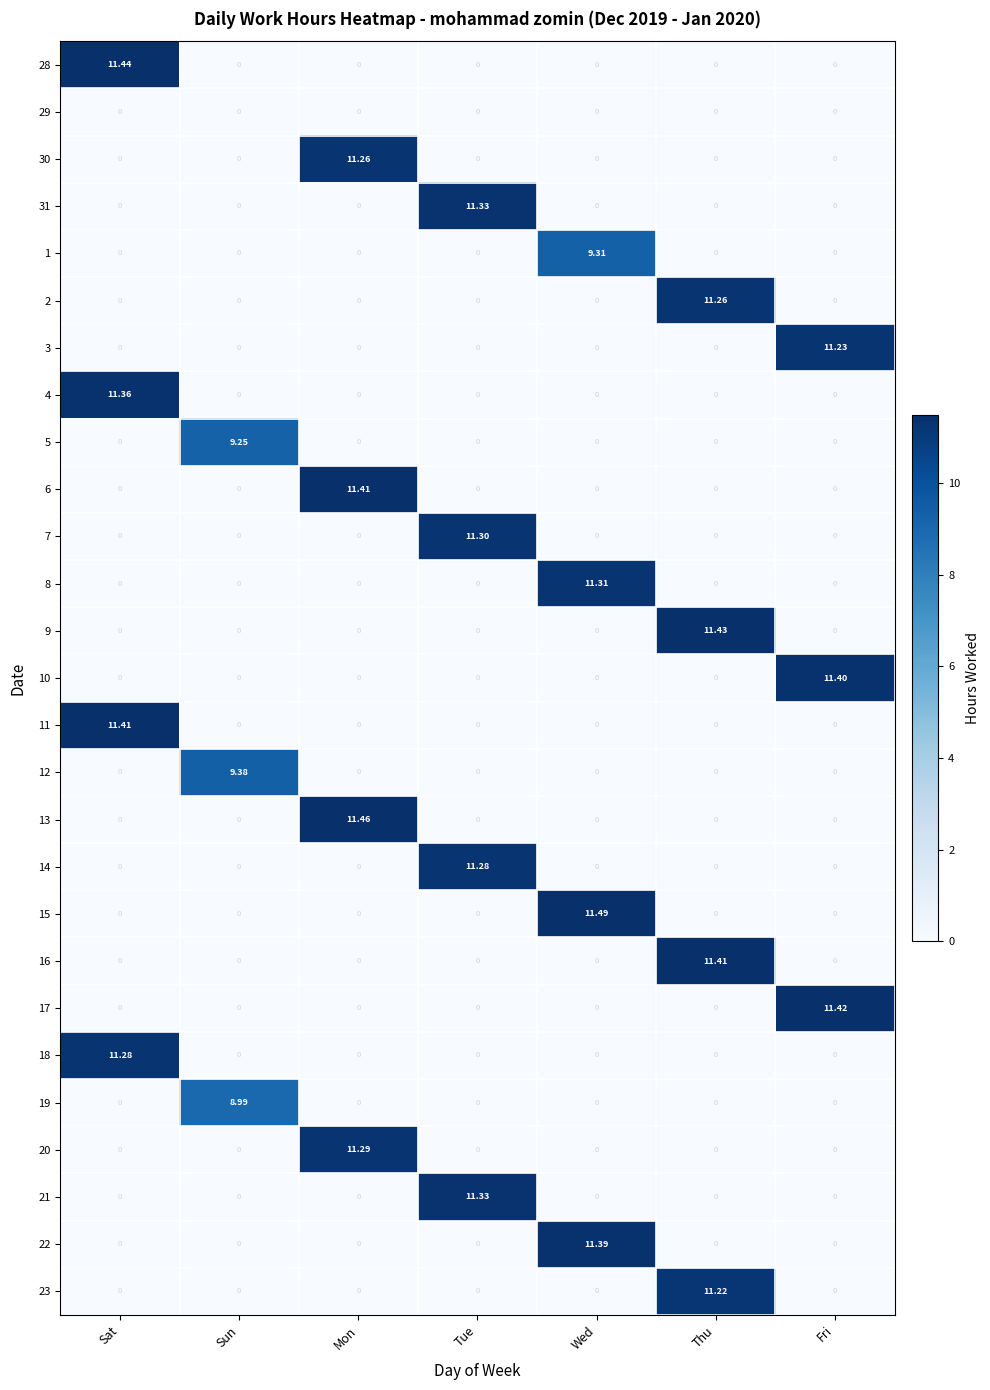

How many series are shown in this chart?

27